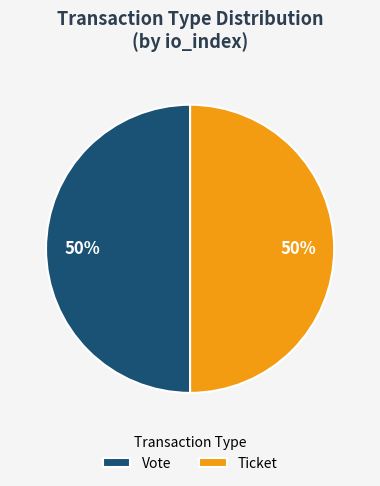

To the nearest percent, what portion does Vote represent?

50%